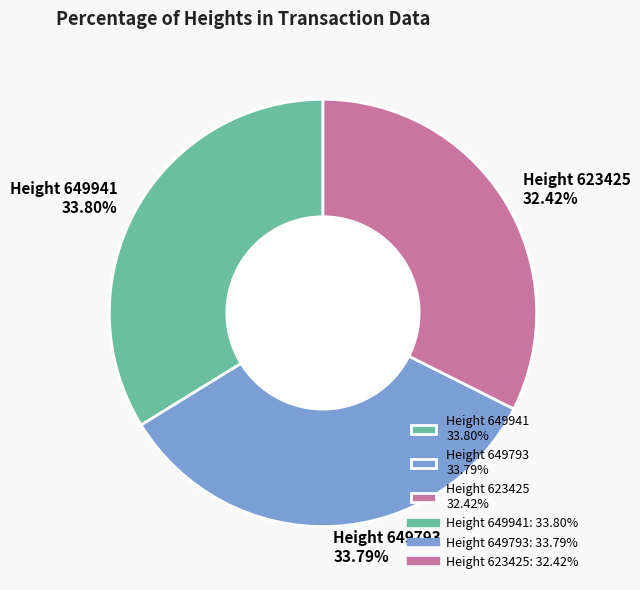

Does any single category account for the majority?

No